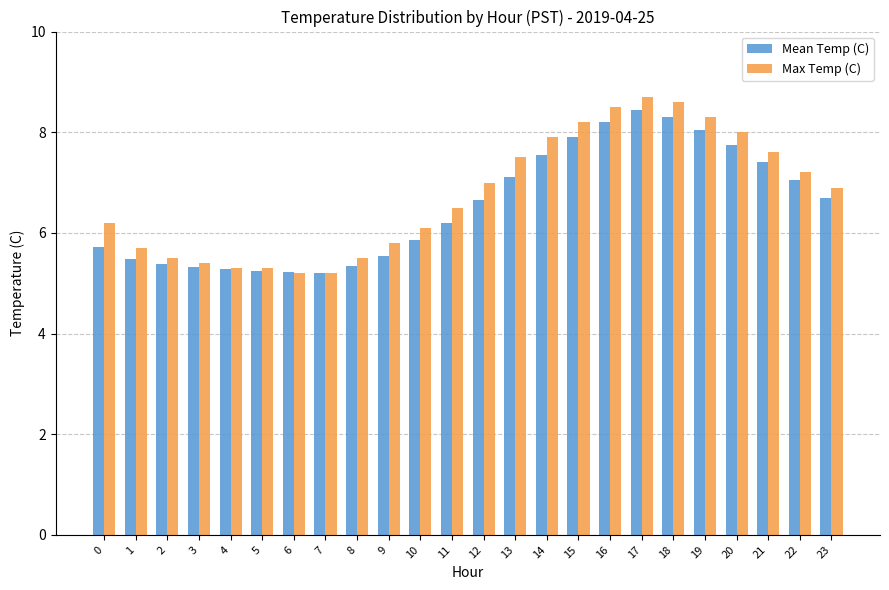

What is the sum of all Max Temp (C) values?

162.1